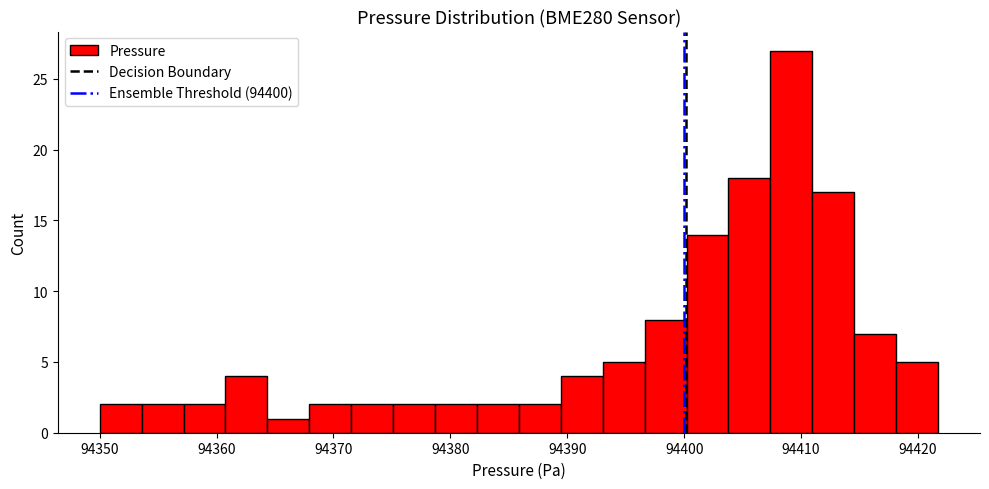

Around what value on the x-axis is the tallest bar? Give the approximate position of its centre, as read against the axis.

94409